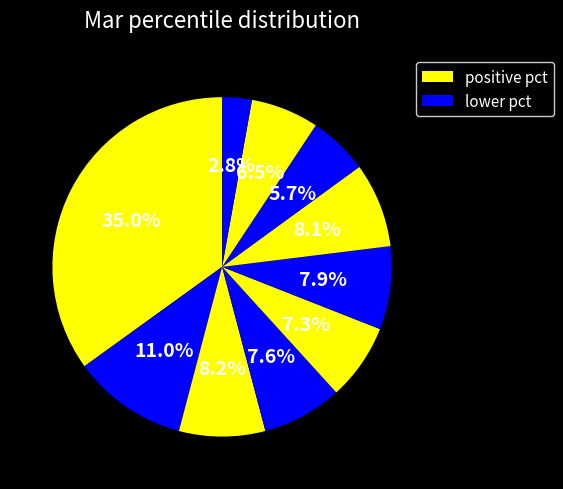

Count the number of slices in the pie.

10